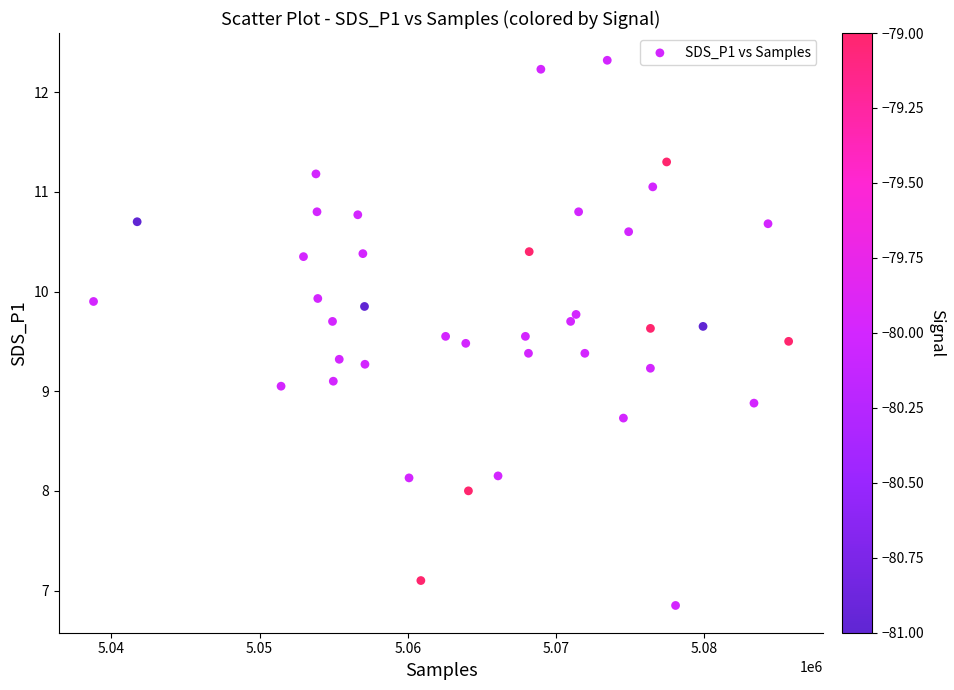

What is the range of X values (max minus min)?

46921.0